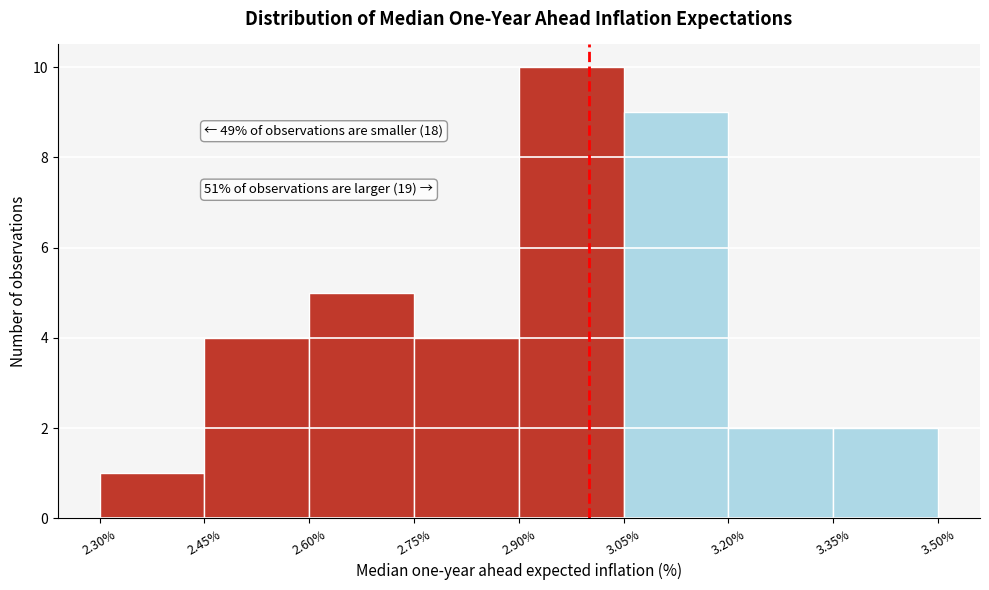

Over which range of the x-axis is the bar tallest?

2.90% to 3.05%